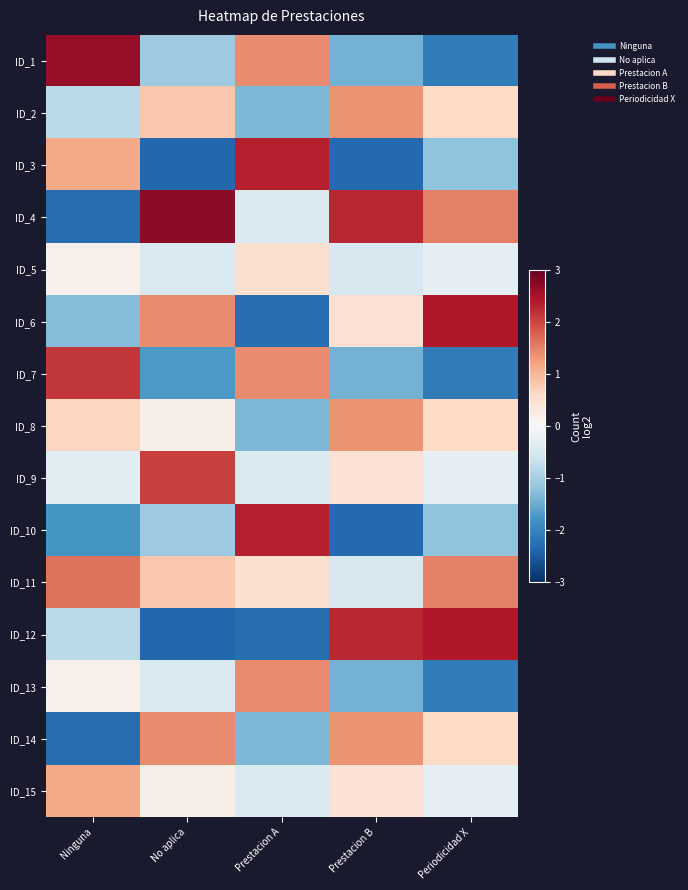

Reading left to right, transcribe all the data shown in this chart.

ID_1: Ninguna=2.6	No aplica=-1.1	Prestacion A=1.4	Prestacion B=-1.4	Periodicidad X=-2.1
ID_2: Ninguna=-0.8	No aplica=0.8	Prestacion A=-1.4	Prestacion B=1.4	Periodicidad X=0.6
ID_3: Ninguna=1.1	No aplica=-2.4	Prestacion A=2.3	Prestacion B=-2.3	Periodicidad X=-1.2
ID_4: Ninguna=-2.3	No aplica=2.7	Prestacion A=-0.4	Prestacion B=2.3	Periodicidad X=1.5
ID_5: Ninguna=0.2	No aplica=-0.5	Prestacion A=0.5	Prestacion B=-0.5	Periodicidad X=-0.3
ID_6: Ninguna=-1.3	No aplica=1.4	Prestacion A=-2.3	Prestacion B=0.4	Periodicidad X=2.4
ID_7: Ninguna=2.1	No aplica=-1.7	Prestacion A=1.4	Prestacion B=-1.4	Periodicidad X=-2.1
ID_8: Ninguna=0.7	No aplica=0.2	Prestacion A=-1.4	Prestacion B=1.4	Periodicidad X=0.6
ID_9: Ninguna=-0.3	No aplica=2.1	Prestacion A=-0.4	Prestacion B=0.4	Periodicidad X=-0.3
ID_10: Ninguna=-1.8	No aplica=-1.1	Prestacion A=2.3	Prestacion B=-2.3	Periodicidad X=-1.2
ID_11: Ninguna=1.6	No aplica=0.8	Prestacion A=0.5	Prestacion B=-0.5	Periodicidad X=1.5
ID_12: Ninguna=-0.8	No aplica=-2.4	Prestacion A=-2.3	Prestacion B=2.3	Periodicidad X=2.4
ID_13: Ninguna=0.2	No aplica=-0.5	Prestacion A=1.4	Prestacion B=-1.4	Periodicidad X=-2.1
ID_14: Ninguna=-2.3	No aplica=1.4	Prestacion A=-1.4	Prestacion B=1.4	Periodicidad X=0.6
ID_15: Ninguna=1.1	No aplica=0.2	Prestacion A=-0.4	Prestacion B=0.4	Periodicidad X=-0.3